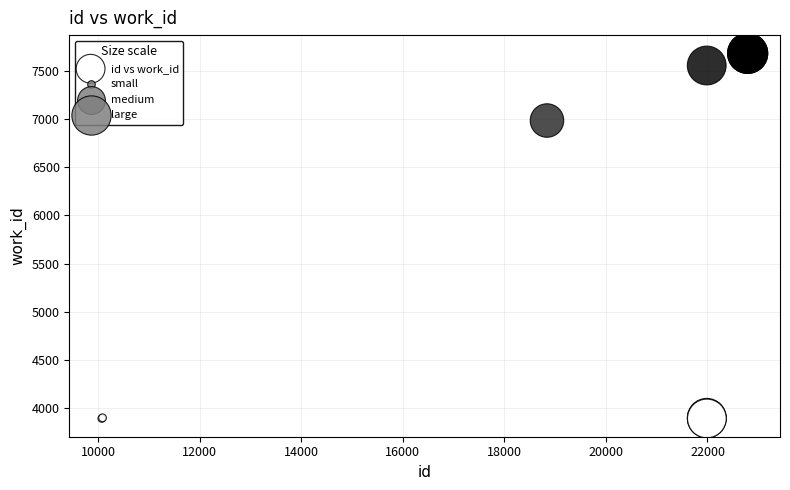

What Y value in the scatter plot is closest to 5787?

6985